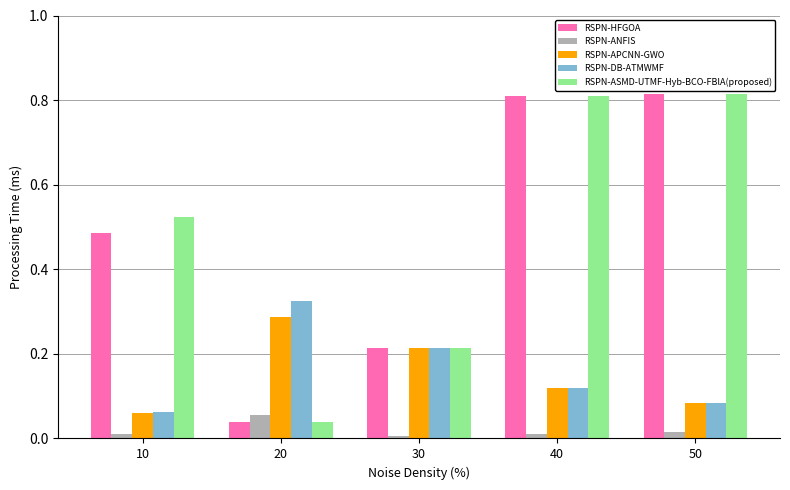

The value of RSPN-APCNN-GWO at 20 is 0.1. True or false?

False